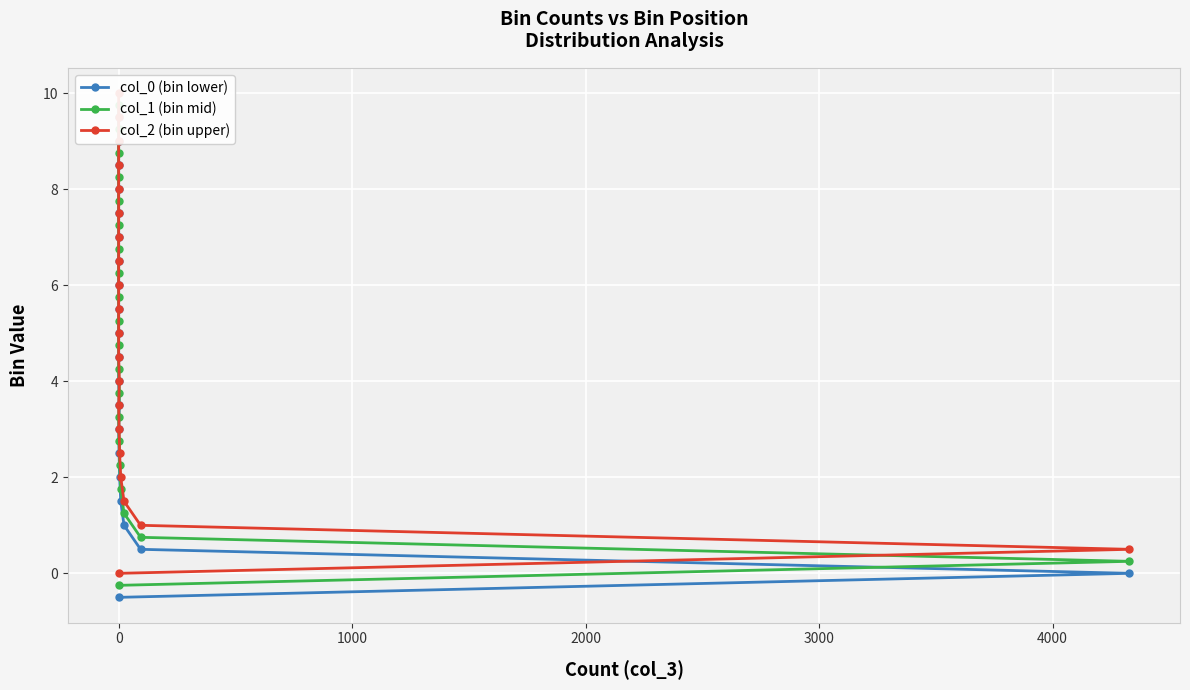

What are all the series names shown in the legend?

col_0 (bin lower), col_1 (bin mid), col_2 (bin upper)